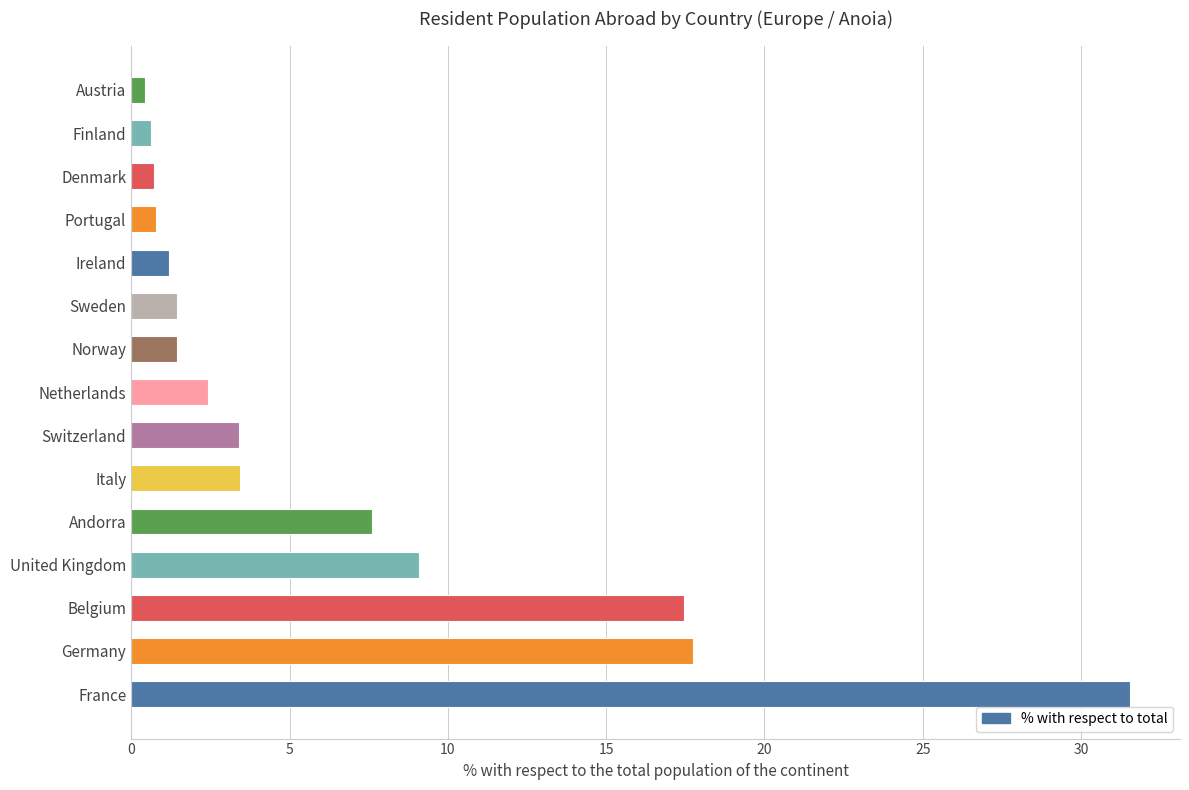

What is the approximate value at France?

31.6